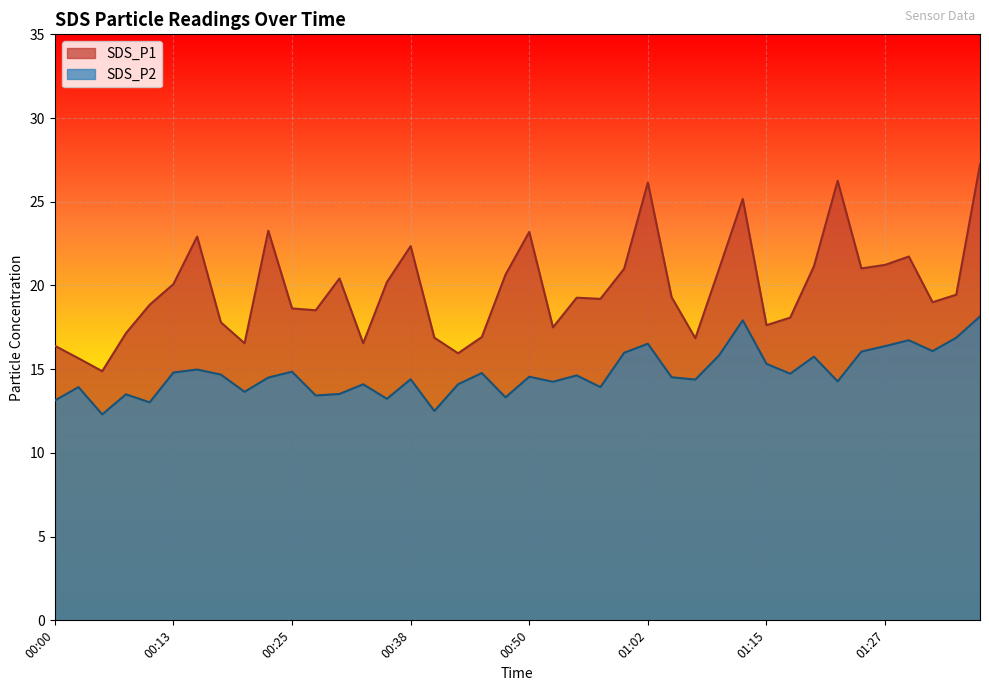

How many interior local valleys does the SDS_P1 series have?

11